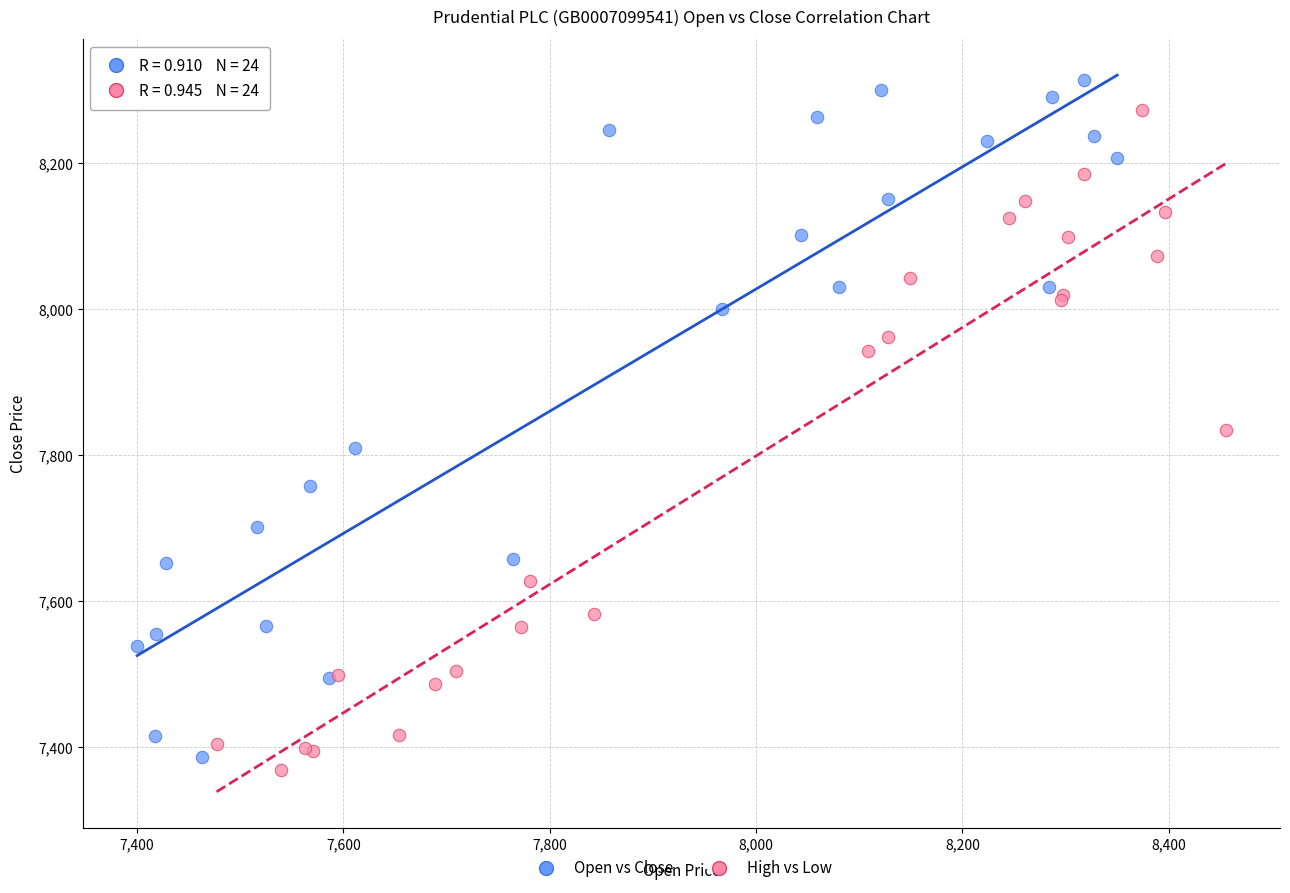

Which series reaches the minimum Y coordinate?

High vs Low